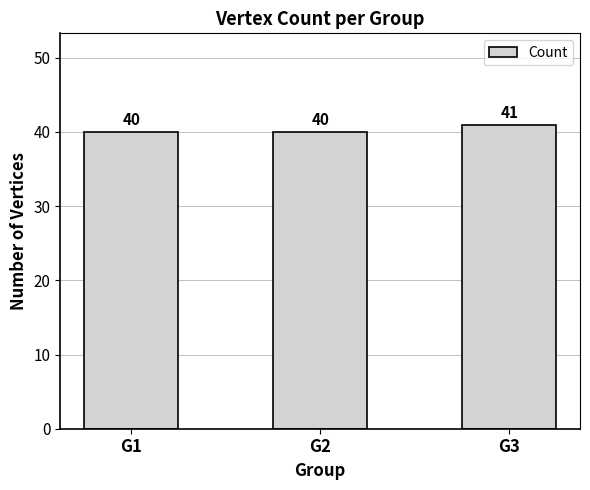

What is the ratio of the value at G1 to the value at G3?

1.0